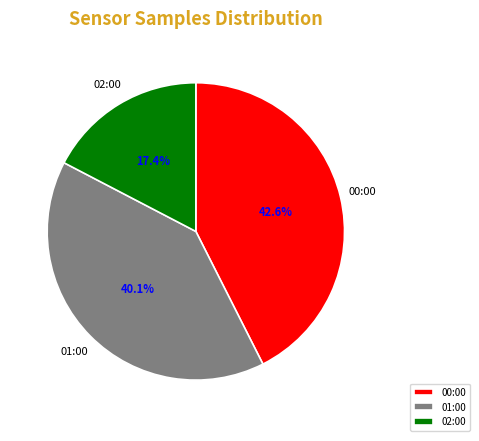

What is the ratio of the value at 02:00 to the value at 01:00?

0.4